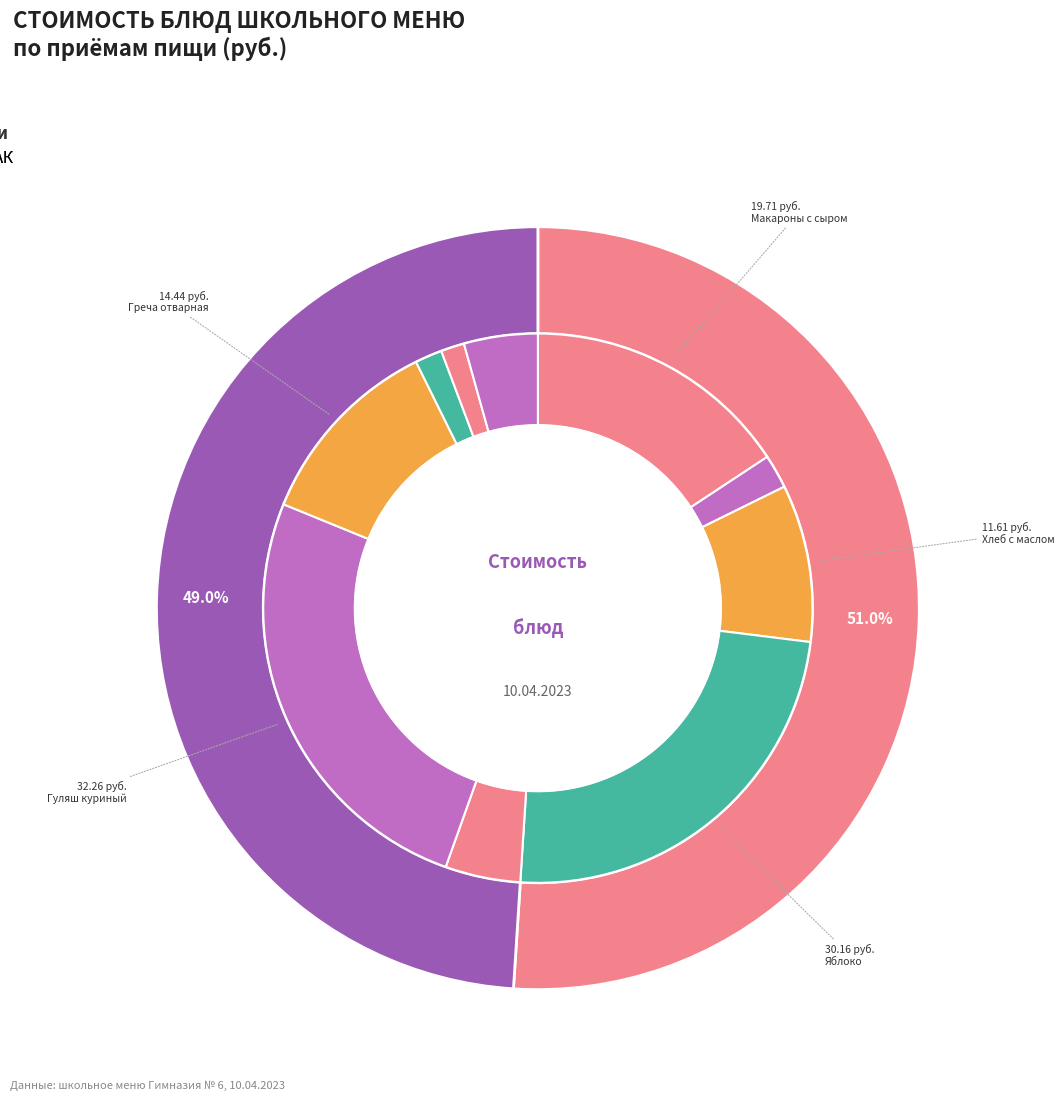

What percentage is the Макароны отварные с сыром slice, to the nearest percent?

16%